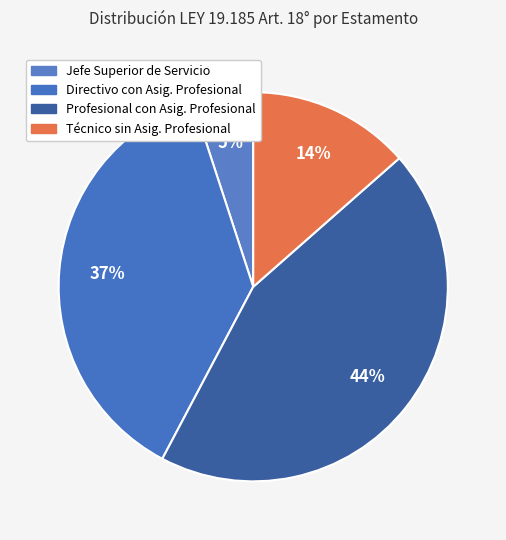

Which category has the smallest portion of the pie?

Jefe Superior de Servicio